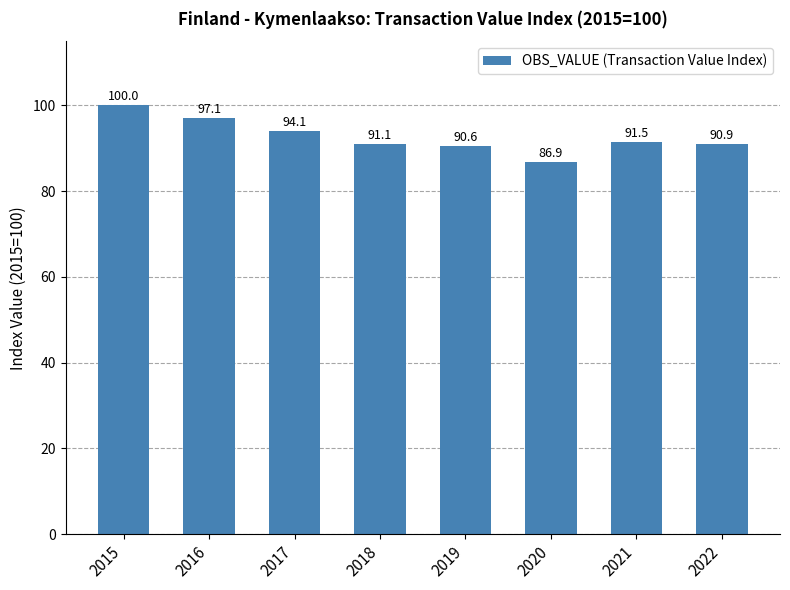

The value at 2022 is 25.2. True or false?

False